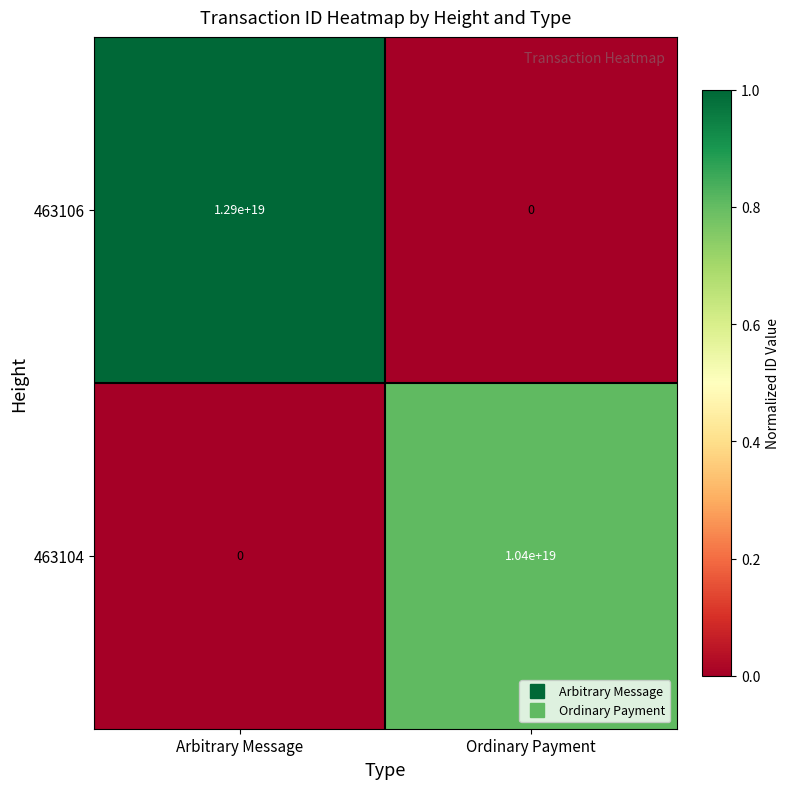

Which series has the widest spread of values?

463106